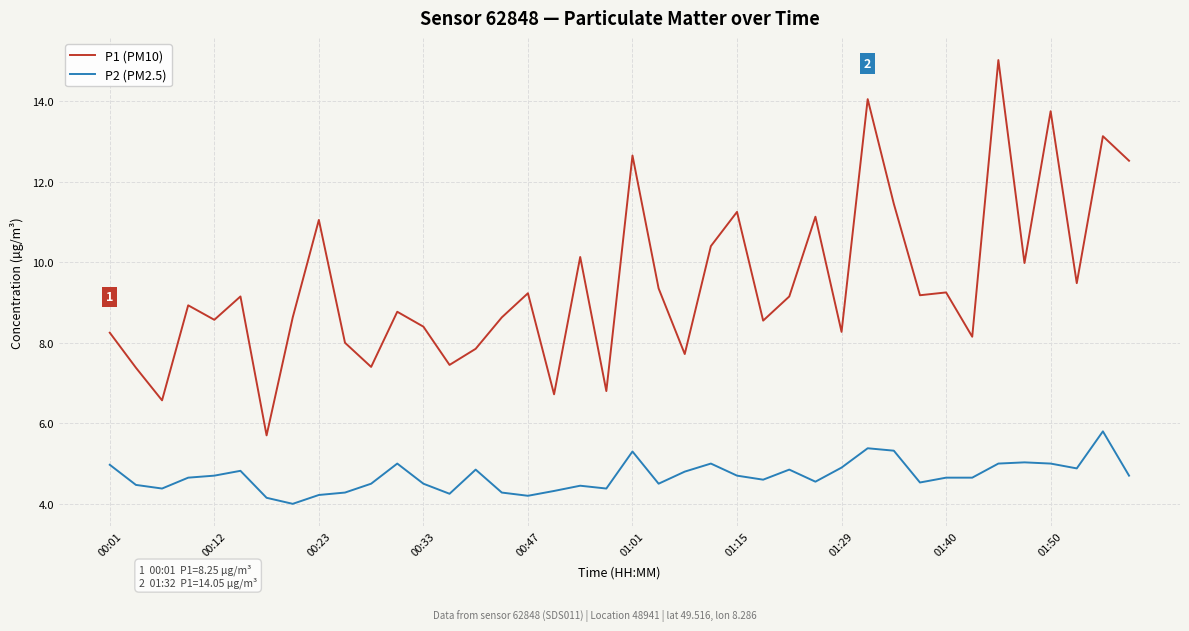

True or false: P2 (PM2.5) and P1 (PM10) intersect in this chart.

False